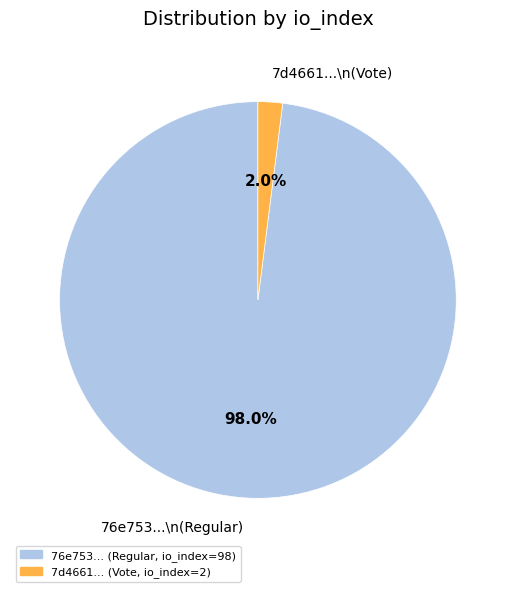

Is there any slice that represents more than half of the pie?

Yes